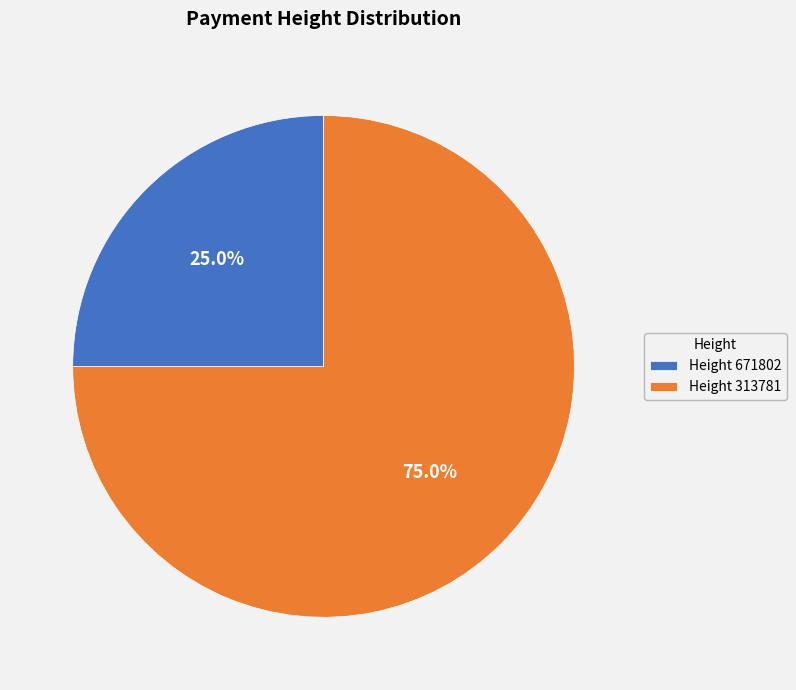

What is the ratio of the value at Height 671802 to the value at Height 313781?

0.3